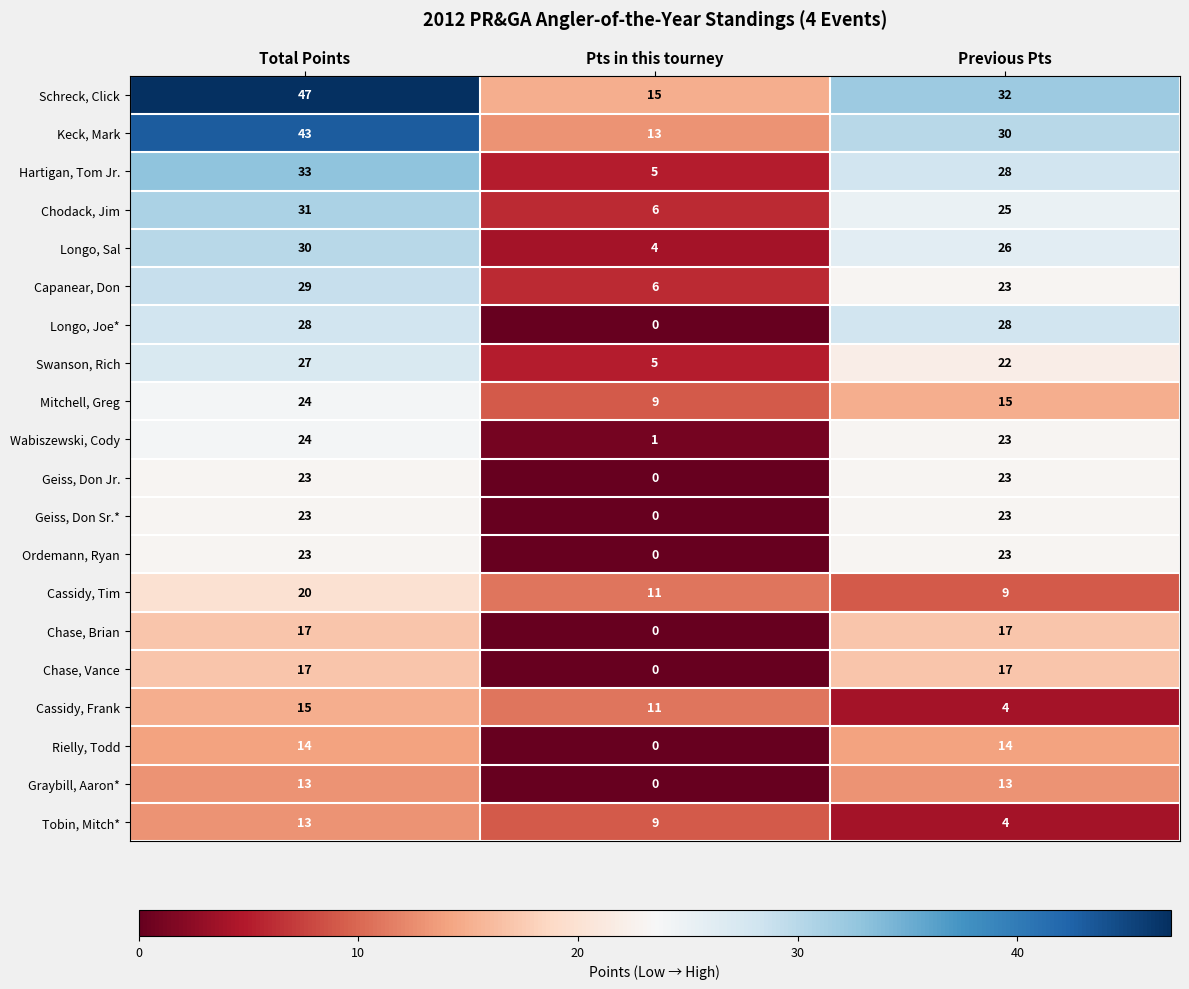

What is the difference between the second highest and minimum values in the Cassidy, Frank series?

7